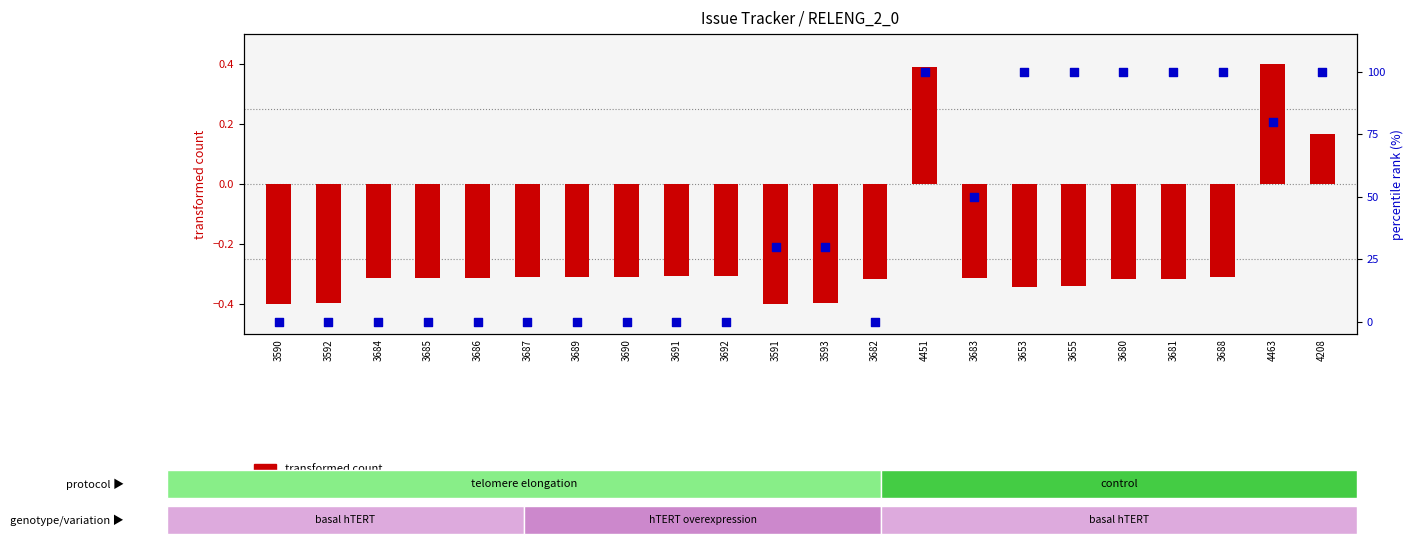

Which series has the largest total across all categories?

percentile rank within the sample